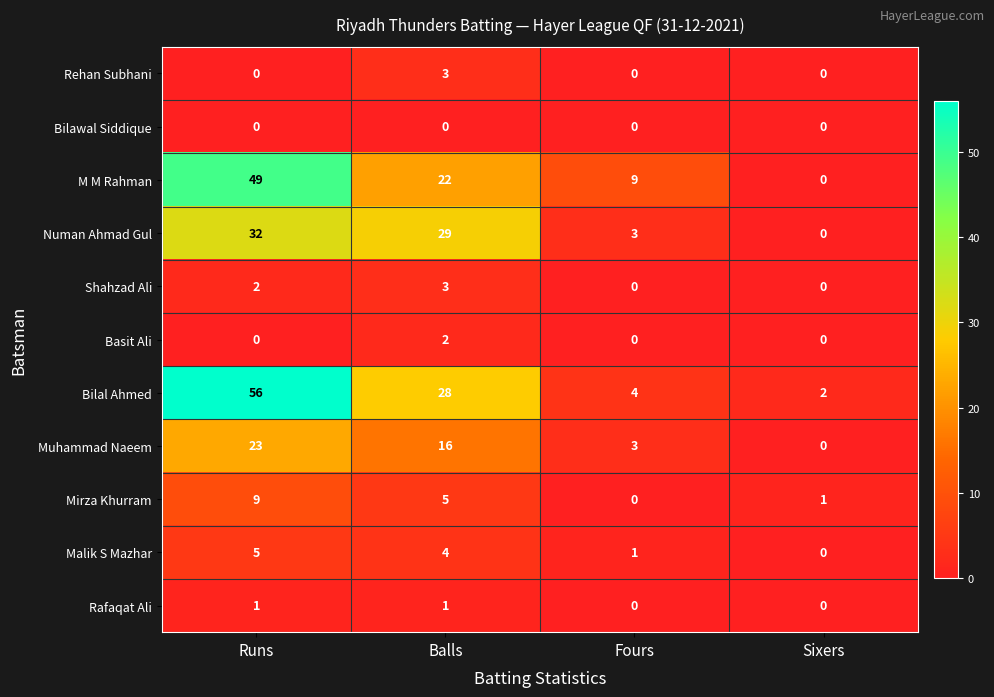

The Bilawal Siddique series shows 0 at Runs. True or false?

True